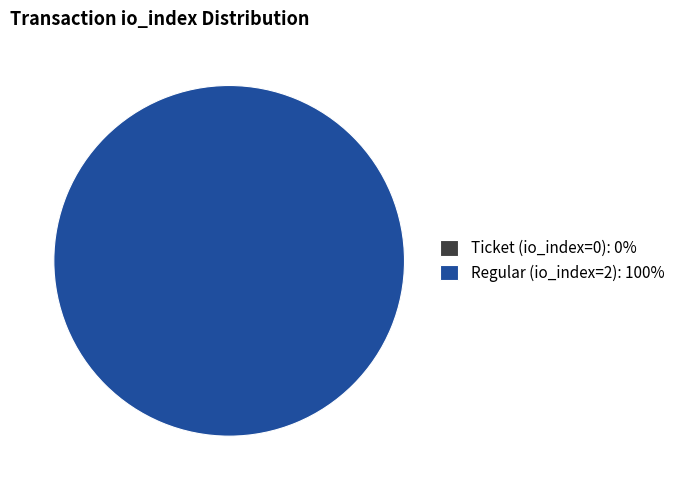

What is the total percentage of Regular (io_index=2) and Ticket (io_index=0)?

100.0%